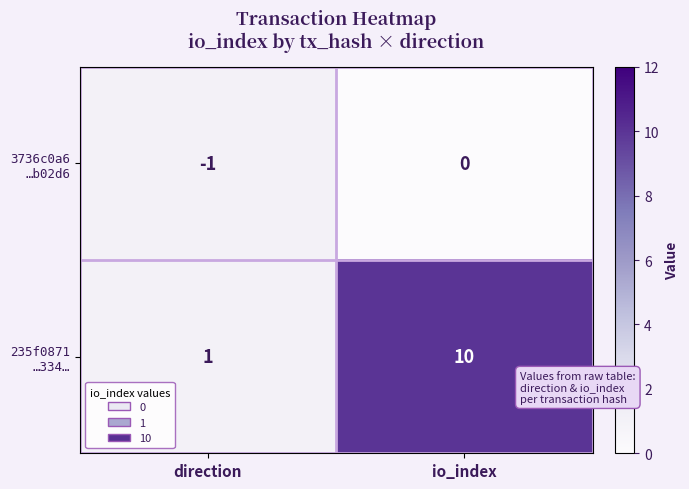

Which category has the lowest value across all series?

direction